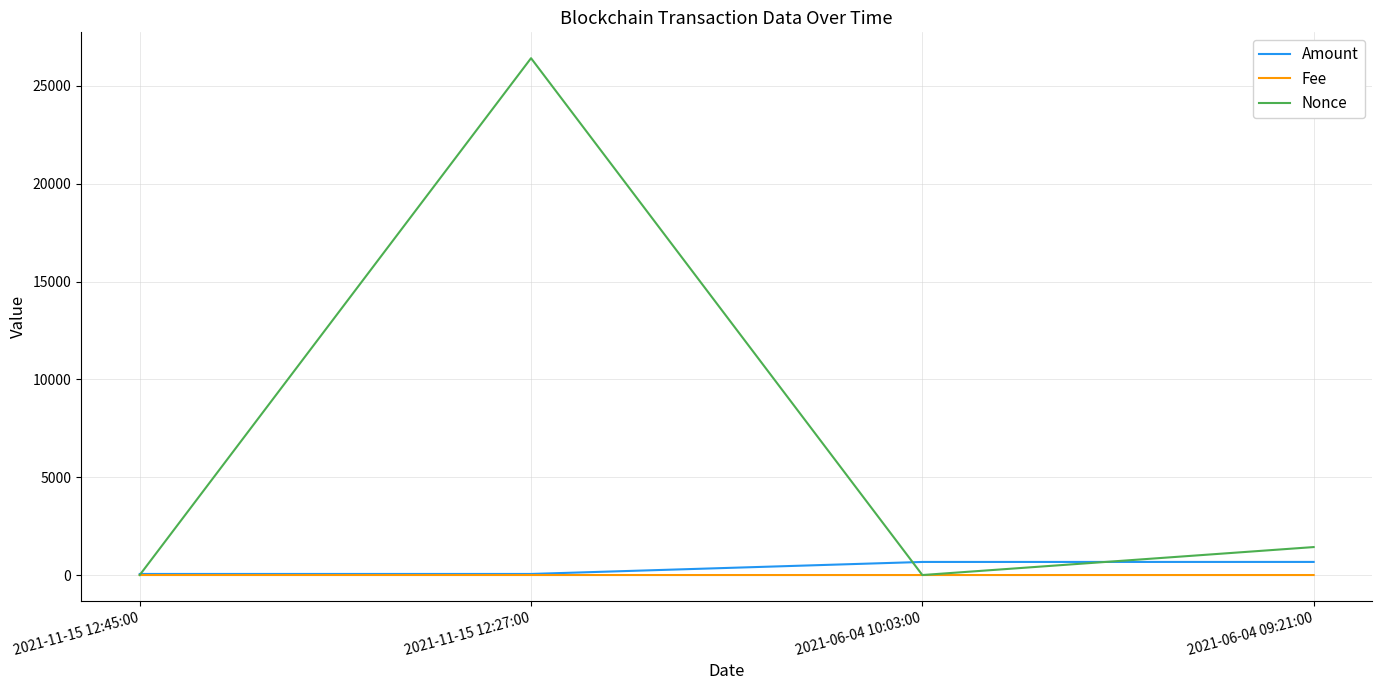

What is the maximum value shown in the chart?

26414.0